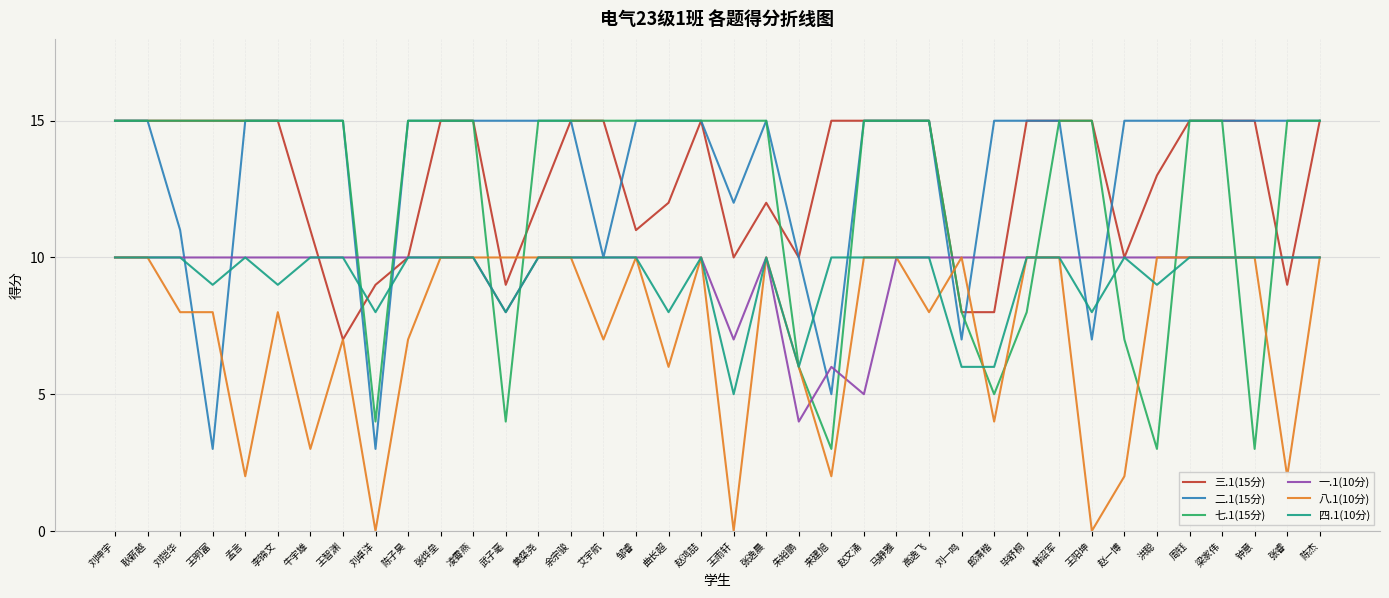

What is the total value across all series at 张逸晨?

72